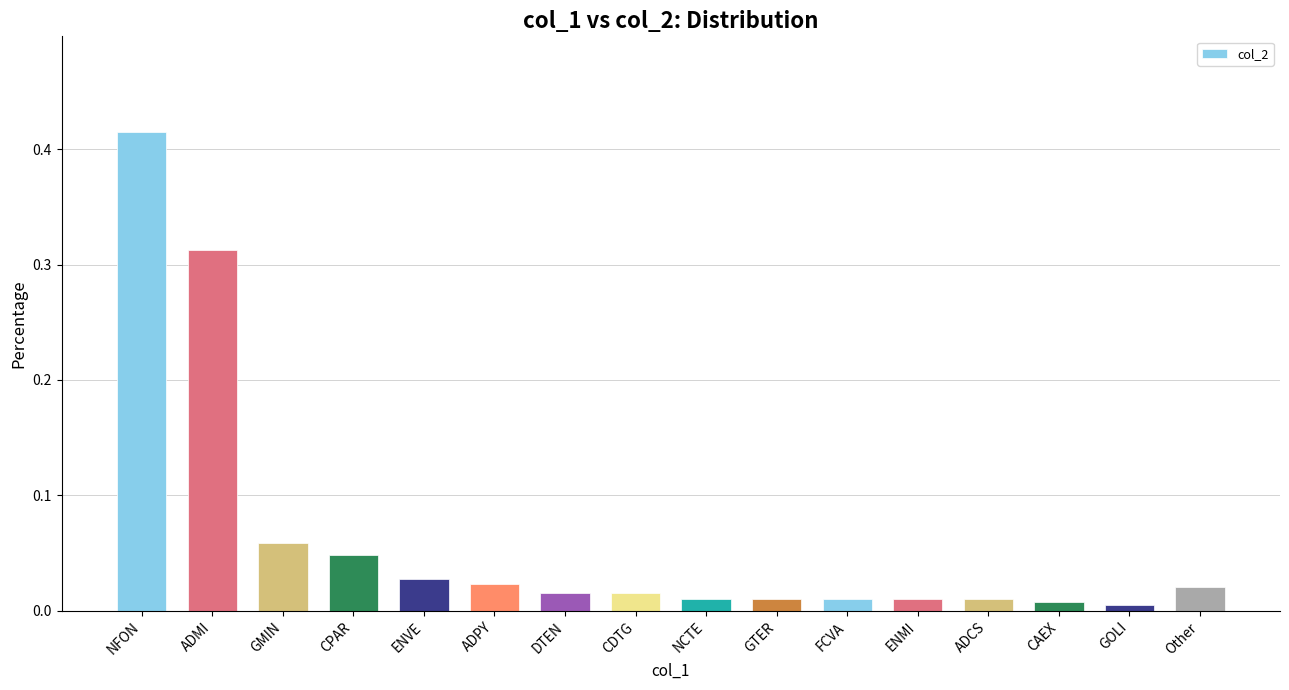

How many bars are there in total?

16